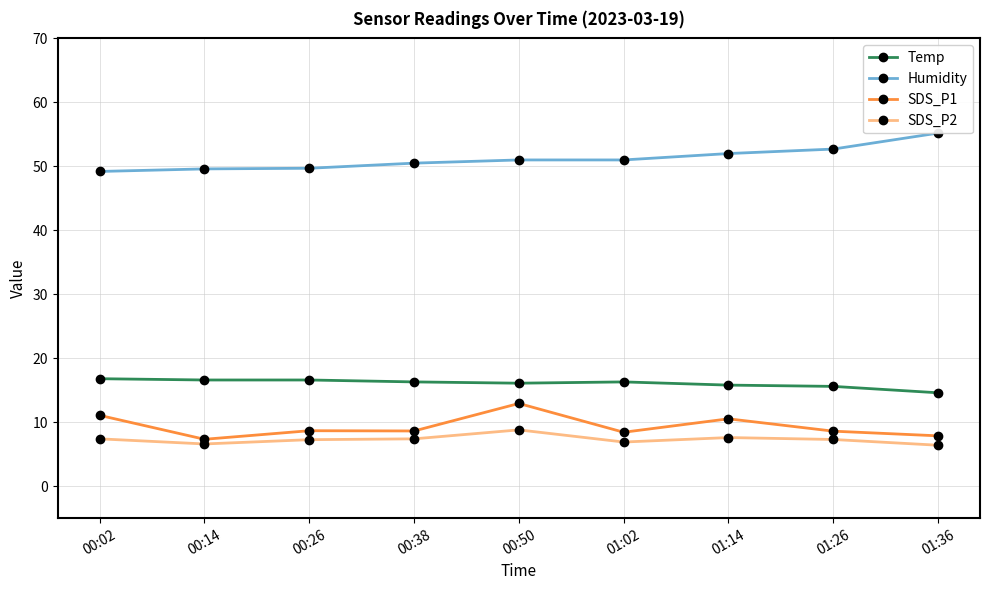

What is the label of the 2nd point from the right?

01:26